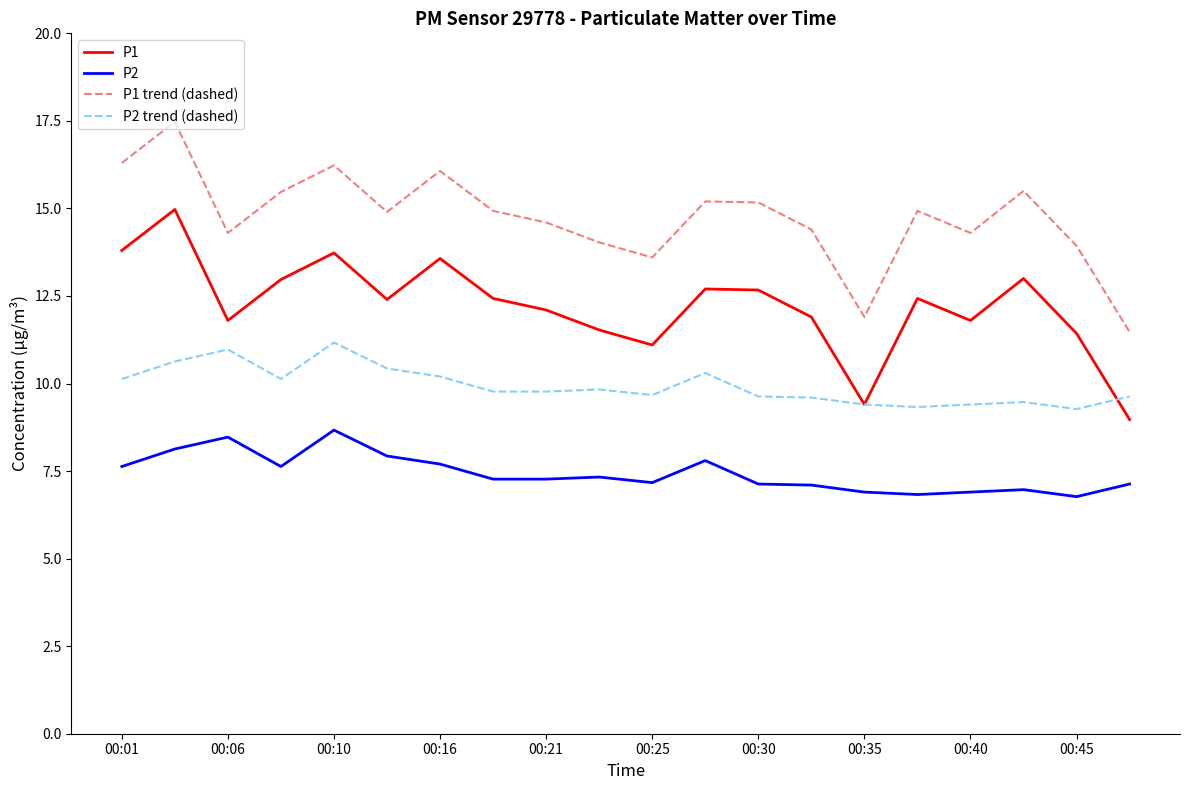

True or false: P1 trend (dashed) and P2 trend (dashed) intersect in this chart.

False